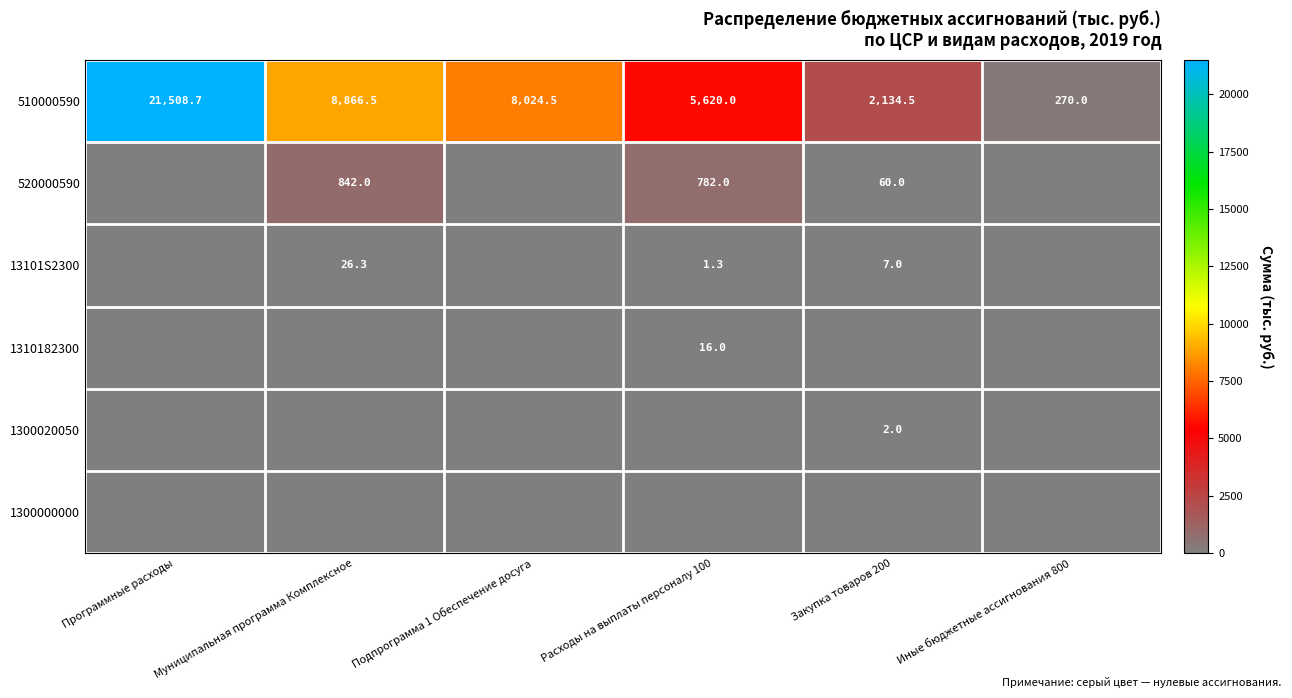

Count the number of categories in the chart.

6